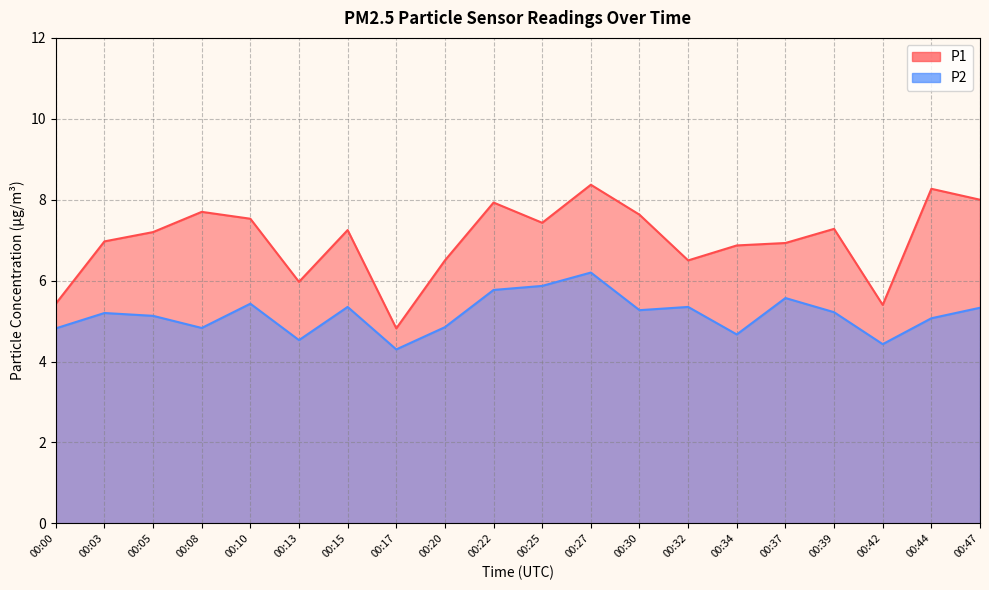

What is the total value across all series at 00:30?

12.9